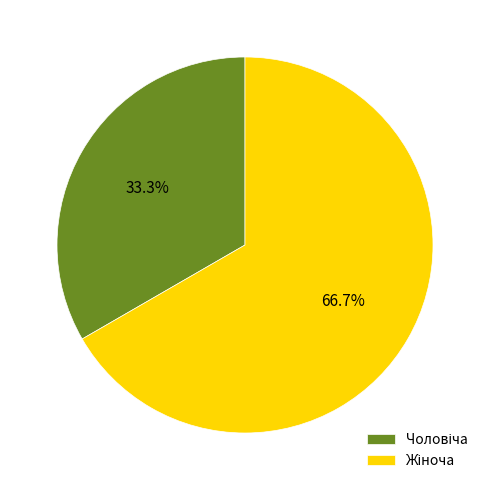

How many slices are in this pie chart?

2